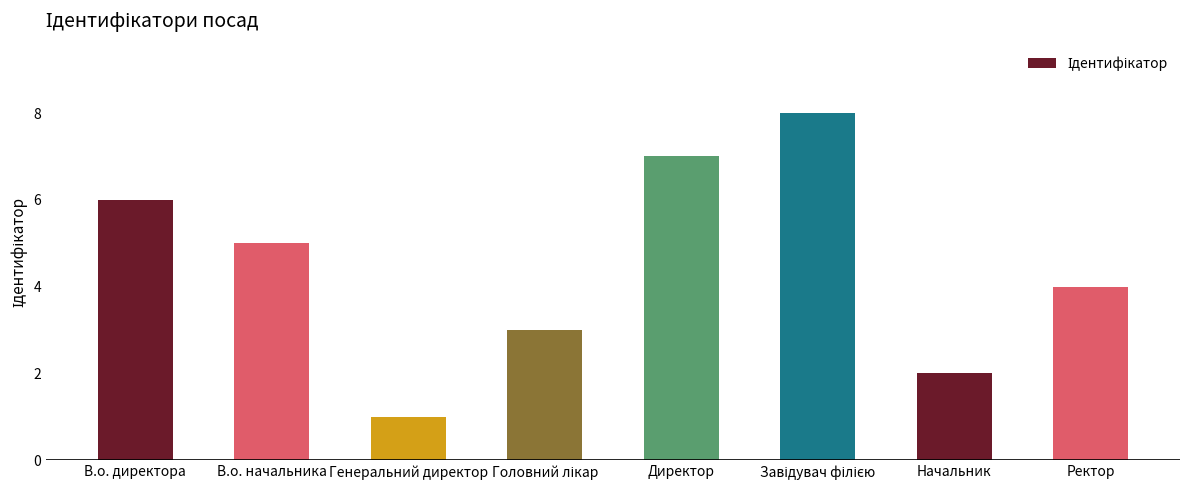

Which label corresponds to the smallest value in the chart?

Генеральний директор